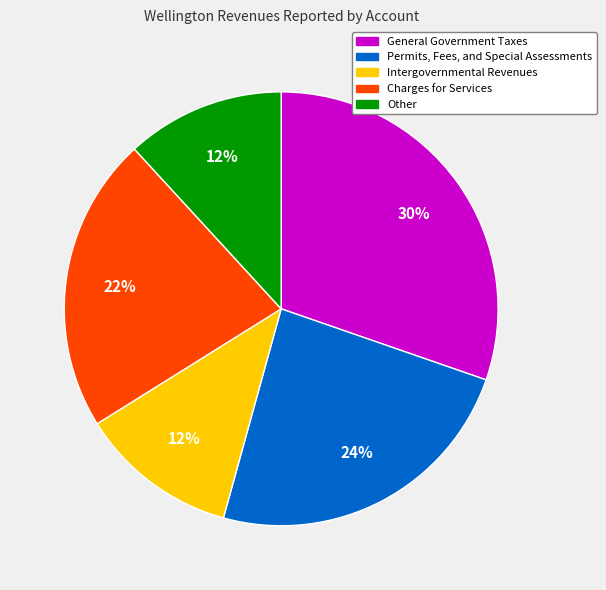

True or false: Other accounts for 12% of the total.

True